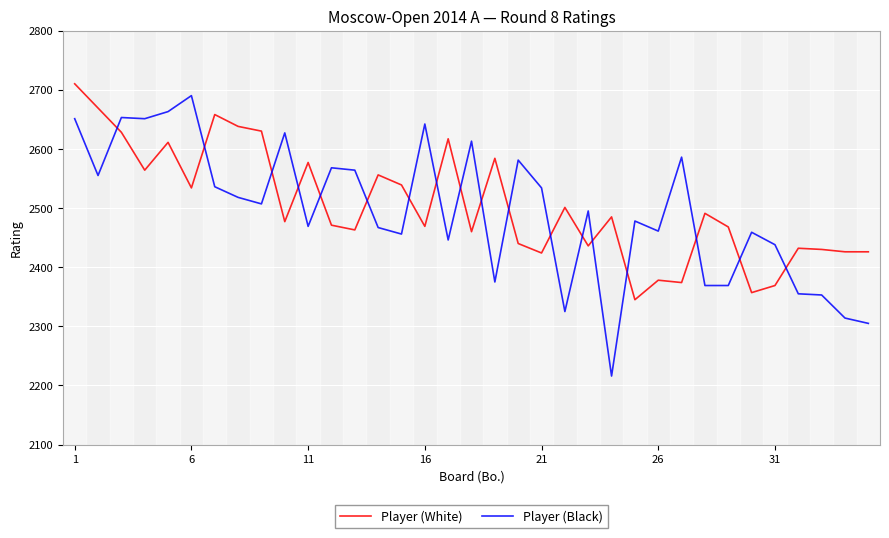

True or false: Player (White) and Player (Black) cross at least once.

True